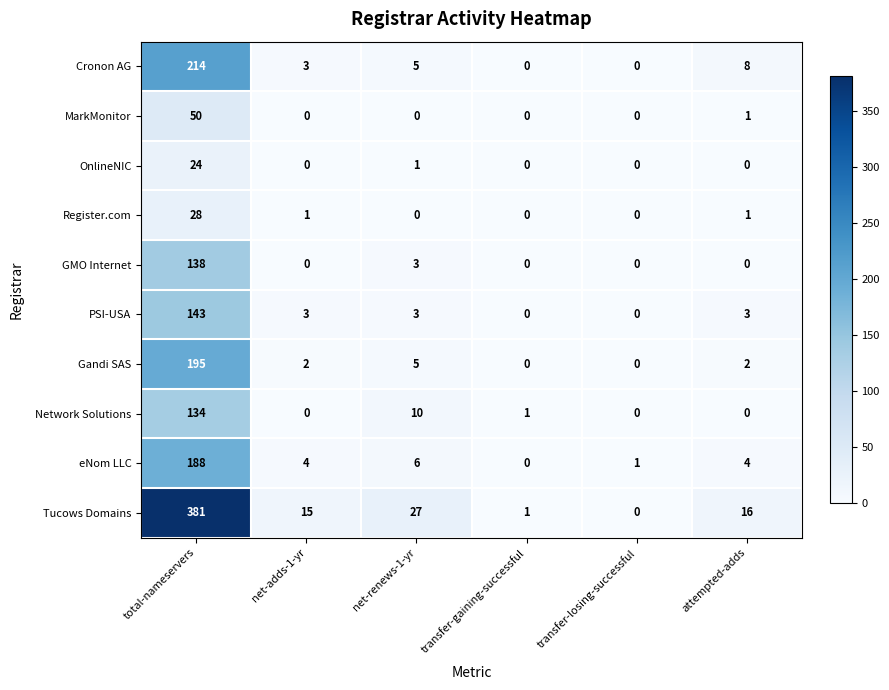

At which label is OnlineNIC closest to 12?

net-renews-1-yr